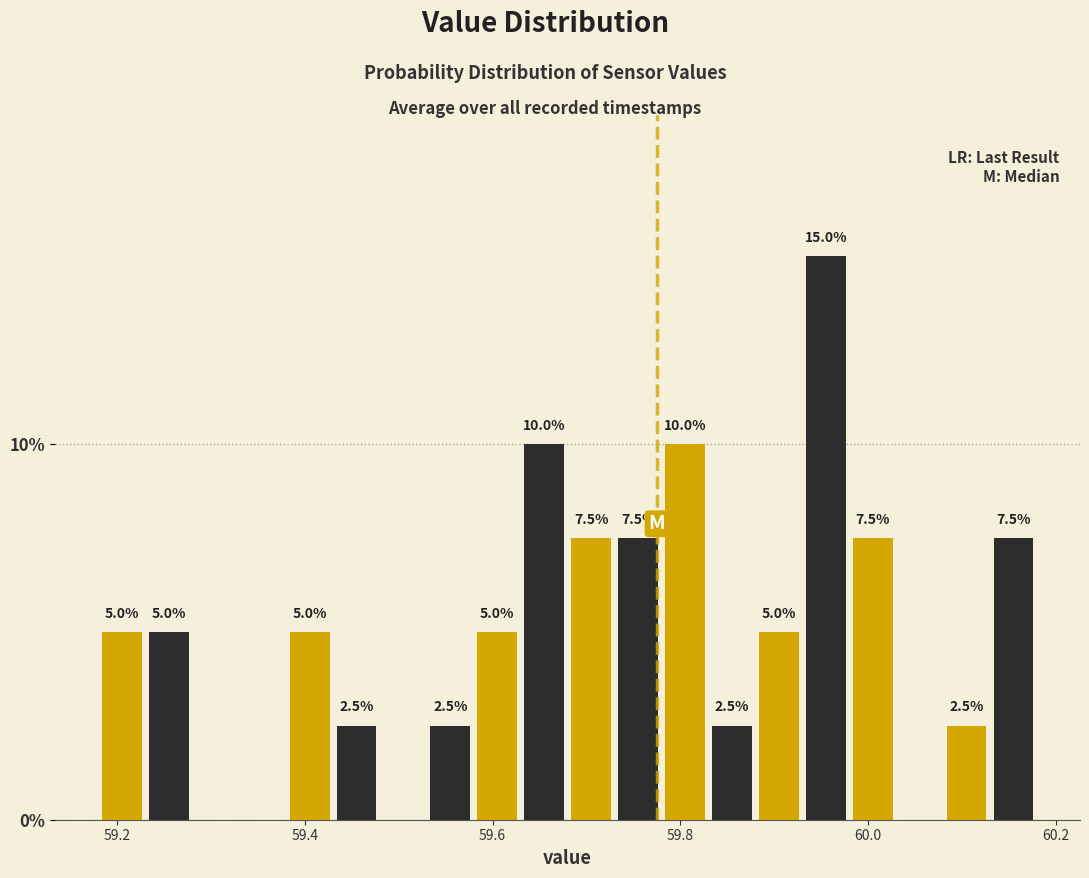

Around what value on the x-axis is the tallest bar? Give the approximate position of its centre, as read against the axis.

59.96